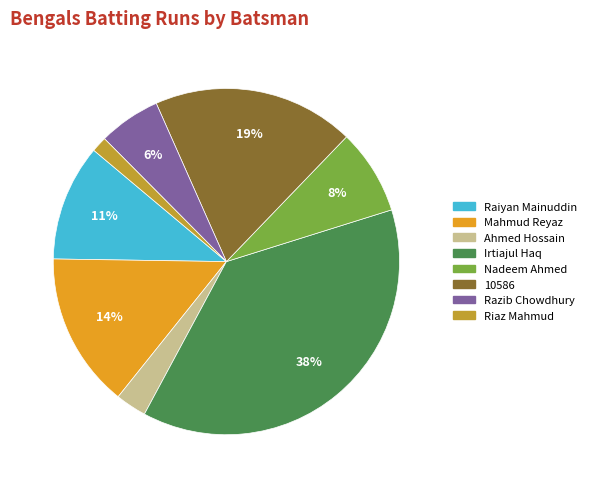

To the nearest percent, what is the average slice percentage?

12%